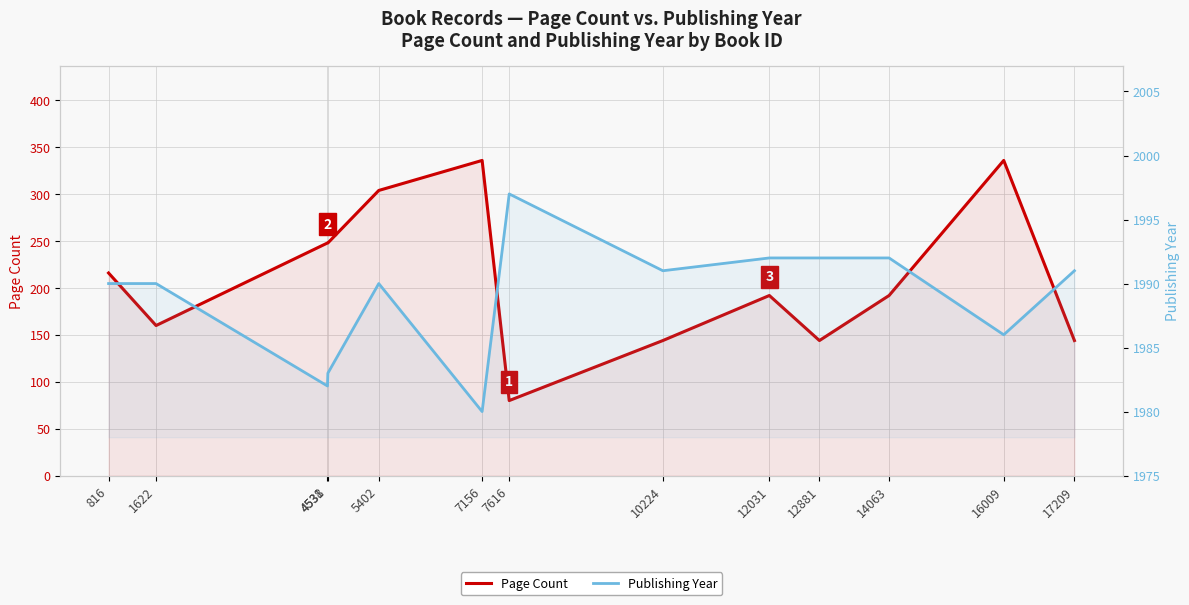

Which category has the highest value across all series?

7616